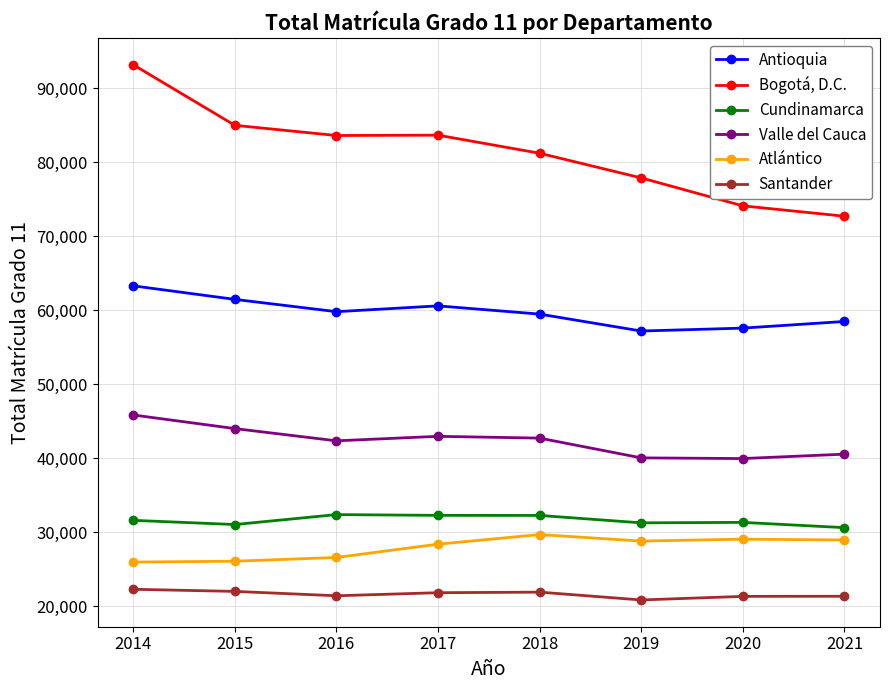

Rank the series by their maximum value, from lowest to highest.

Santander, Atlántico, Cundinamarca, Valle del Cauca, Antioquia, Bogotá, D.C.